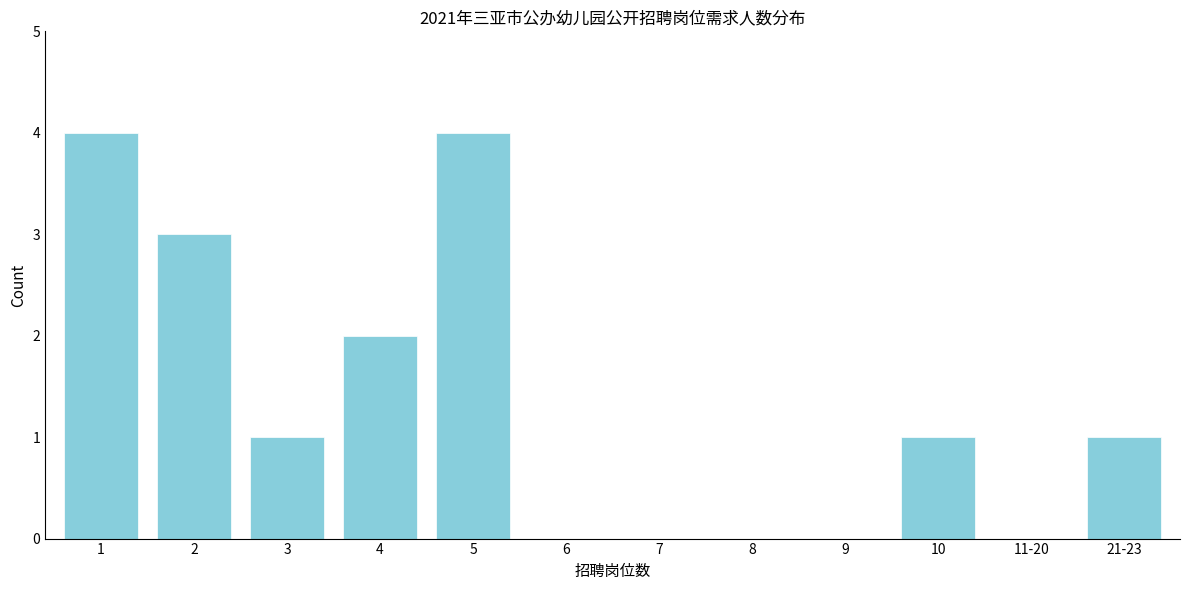

Reading right to left, extract all data points from this chart.

21-23=1	11-20=0	10=1	9=0	8=0	7=0	6=0	5=4	4=2	3=1	2=3	1=4